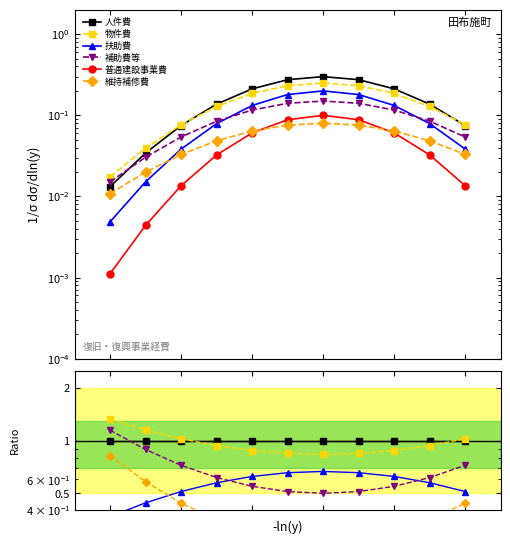

After their last crossing, which series has the higher values: 普通建設事業費 or 維持補修費?

維持補修費